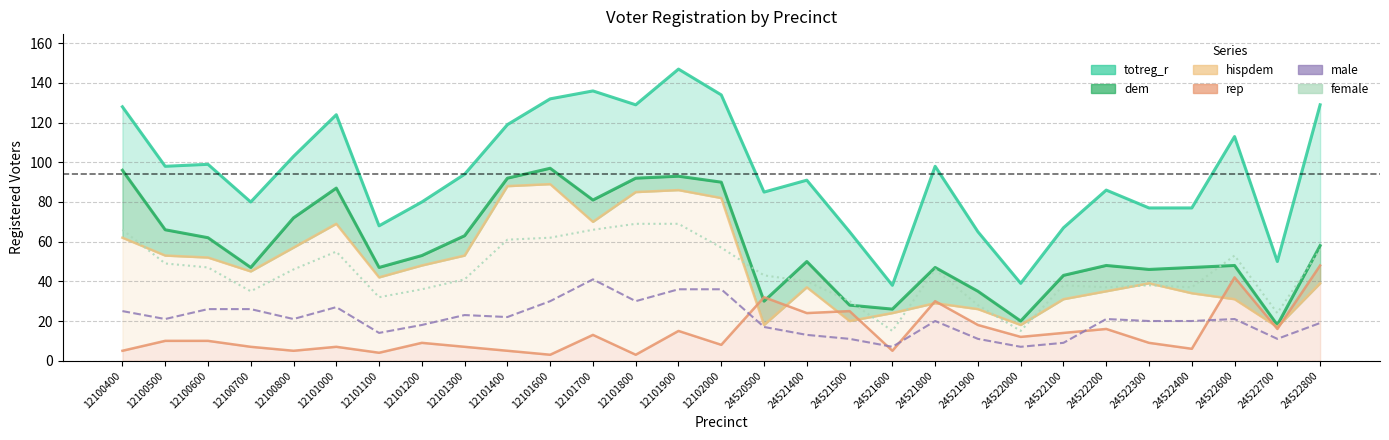

Between 24522800 and 12101900, which is larger?

12101900